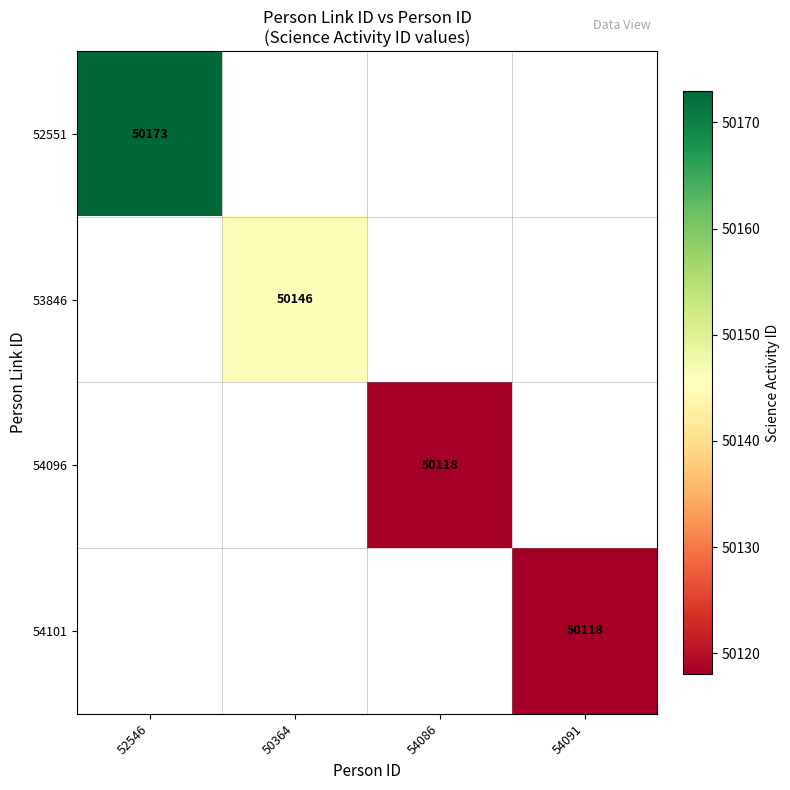

How many series are shown in this chart?

4